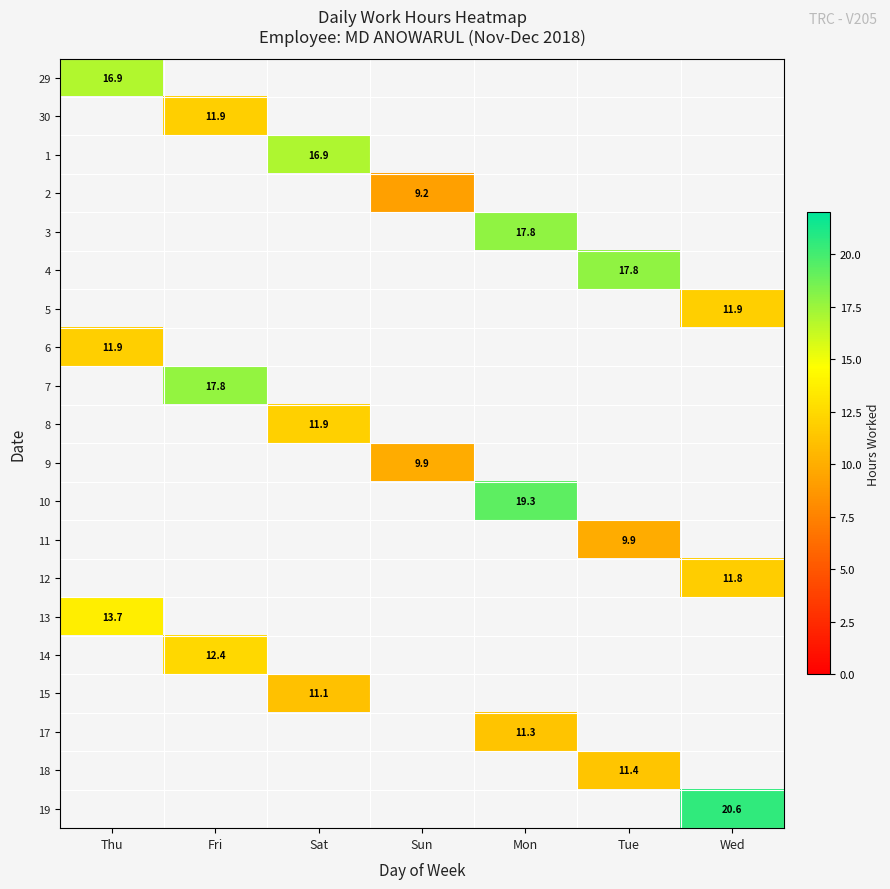

At which category does the chart reach its peak across all series?

Wed